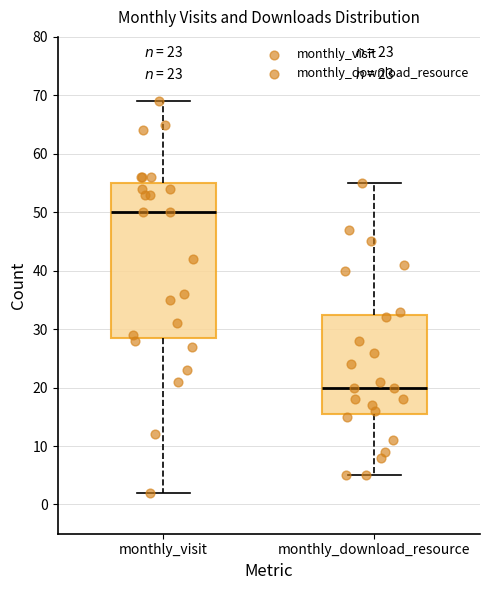

Reading left to right, transcribe this box plot: for each box, give where its median line is, the range the box spans, and where its two whiskers end, as read against the y-axis. The values are not printed on the chart, so give them approximately, as read against the axis.

monthly_visit: median 50, box 29 to 55, whiskers 2 to 69
monthly_download_resource: median 20, box 16 to 33, whiskers 5 to 55